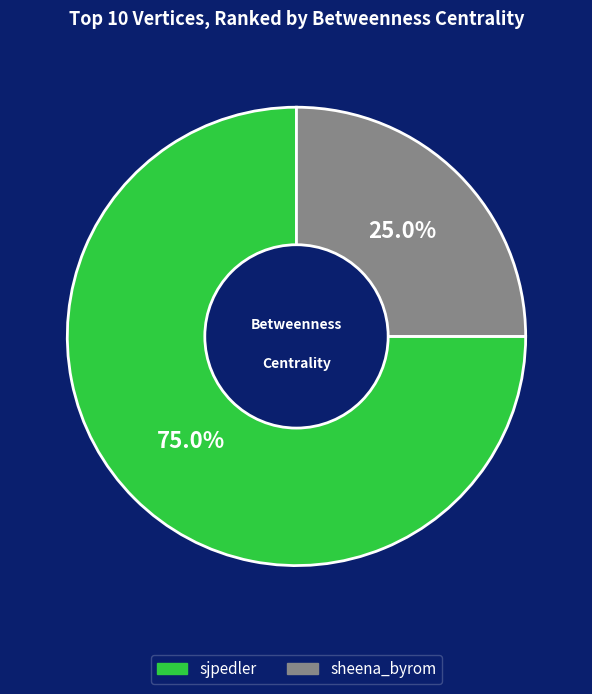

To the nearest percent, what is the difference between the largest and smallest slice percentages?

50%